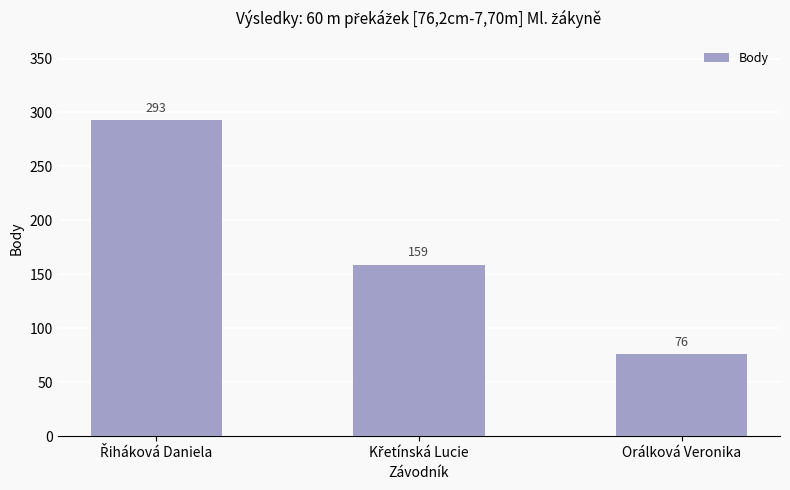

What is the sum of all values?

528